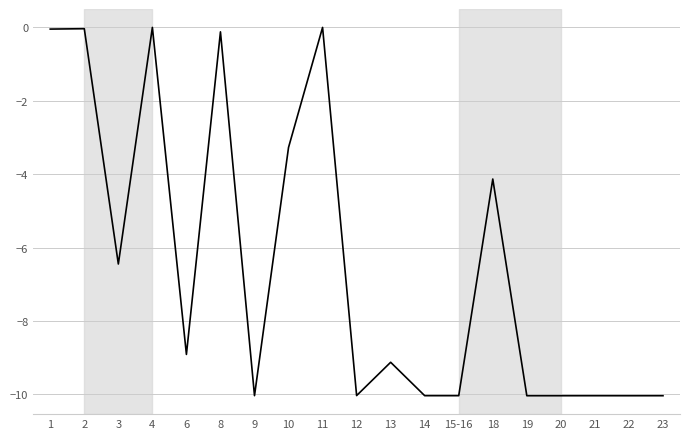

Does the chart have visible grid lines?

Yes